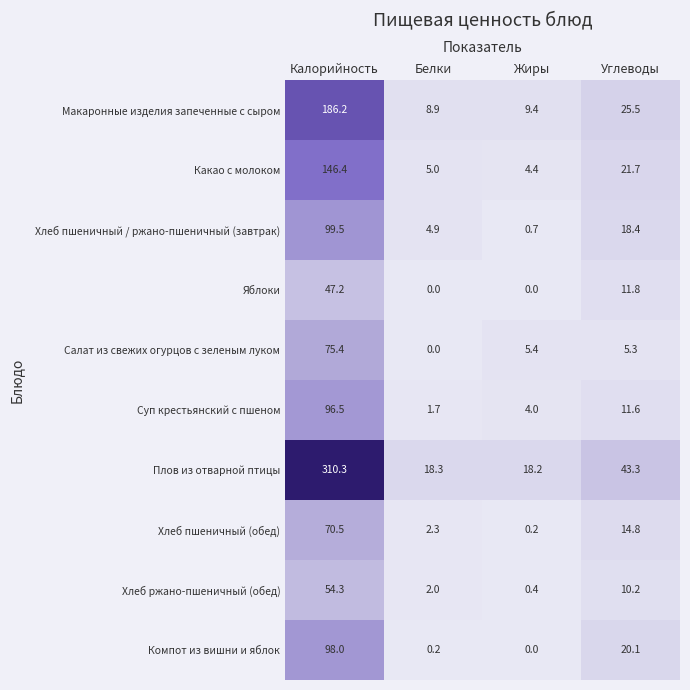

The Компот из вишни и яблок series shows 0.2 at Белки. True or false?

True